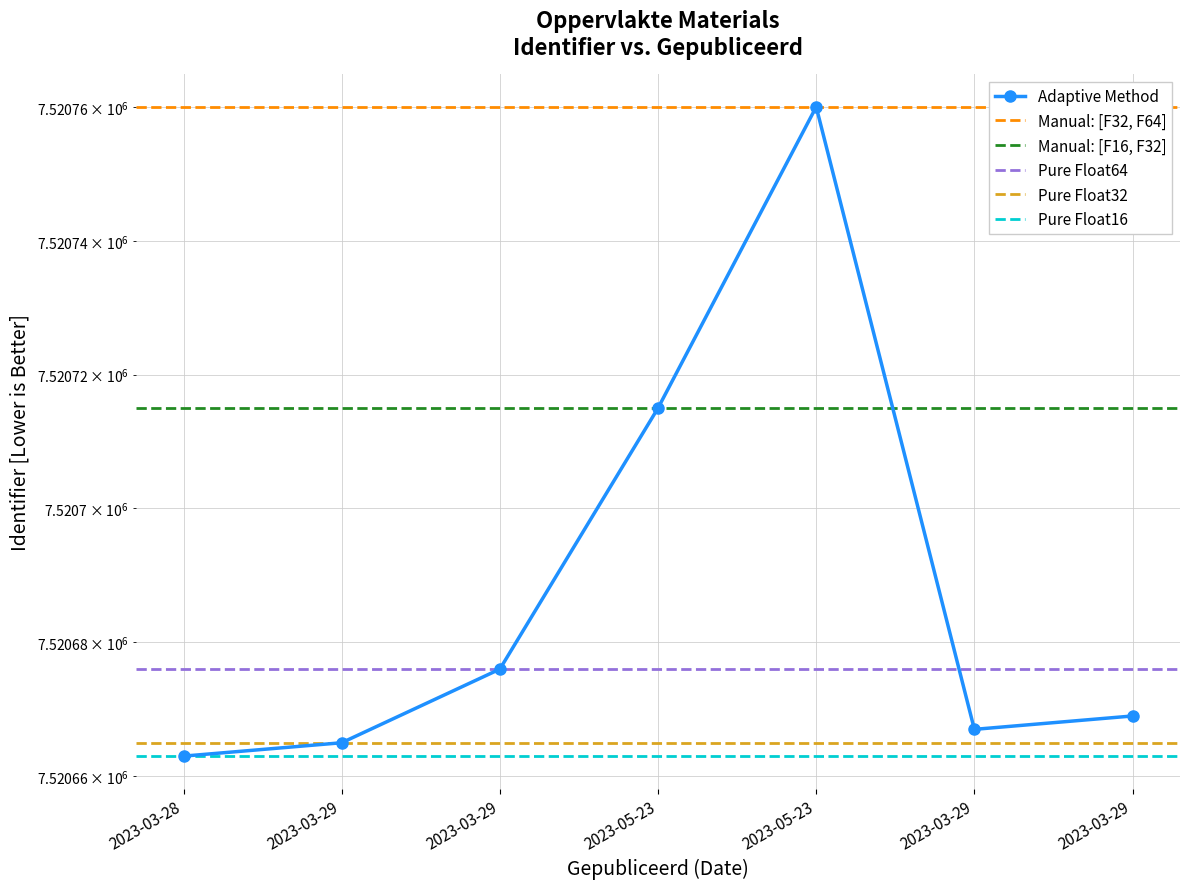

What is the sum of all values?

52644815